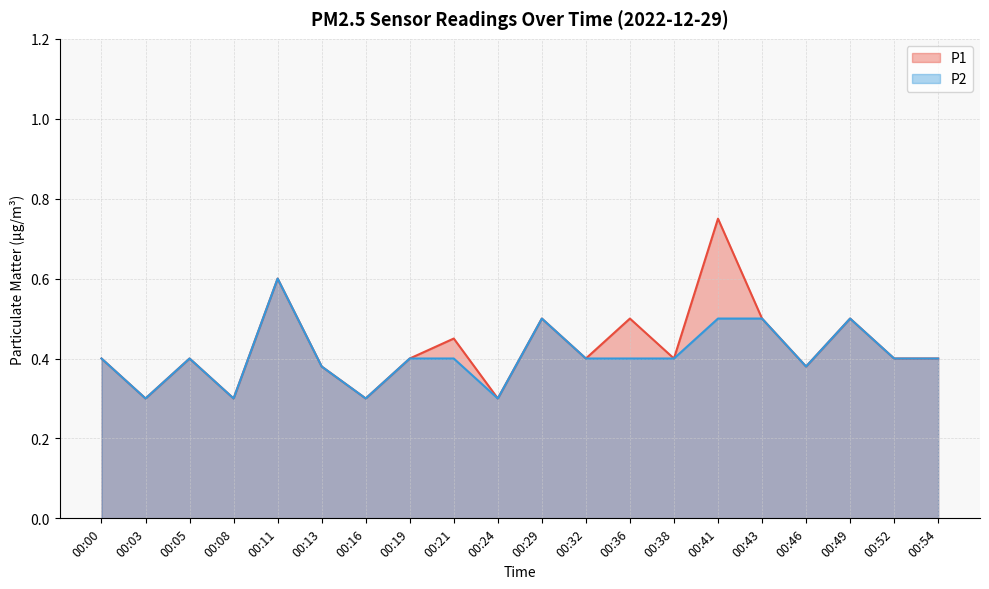

Reading right to left, what are all the values shown in this chart?

P1: 00:54=0.4	00:52=0.4	00:49=0.5	00:46=0.4	00:43=0.5	00:41=0.8	00:38=0.4	00:36=0.5	00:32=0.4	00:29=0.5	00:24=0.3	00:21=0.5	00:19=0.4	00:16=0.3	00:13=0.4	00:11=0.6	00:08=0.3	00:05=0.4	00:03=0.3	00:00=0.4
P2: 00:54=0.4	00:52=0.4	00:49=0.5	00:46=0.4	00:43=0.5	00:41=0.5	00:38=0.4	00:36=0.4	00:32=0.4	00:29=0.5	00:24=0.3	00:21=0.4	00:19=0.4	00:16=0.3	00:13=0.4	00:11=0.6	00:08=0.3	00:05=0.4	00:03=0.3	00:00=0.4